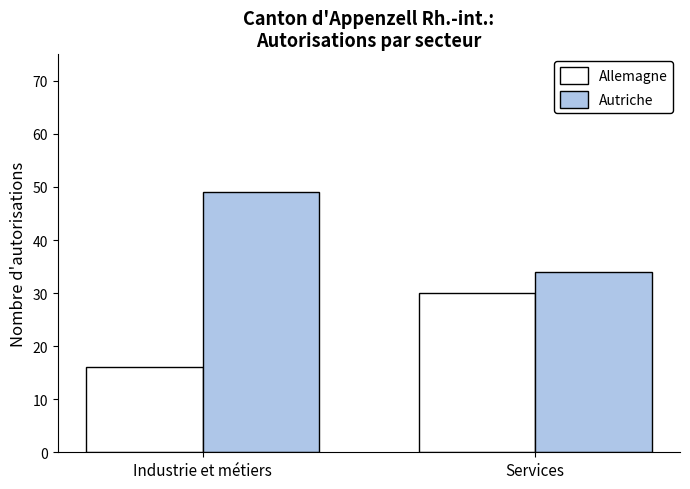

Reading left to right, transcribe all the data shown in this chart.

Allemagne: 16	30
Autriche: 49	34